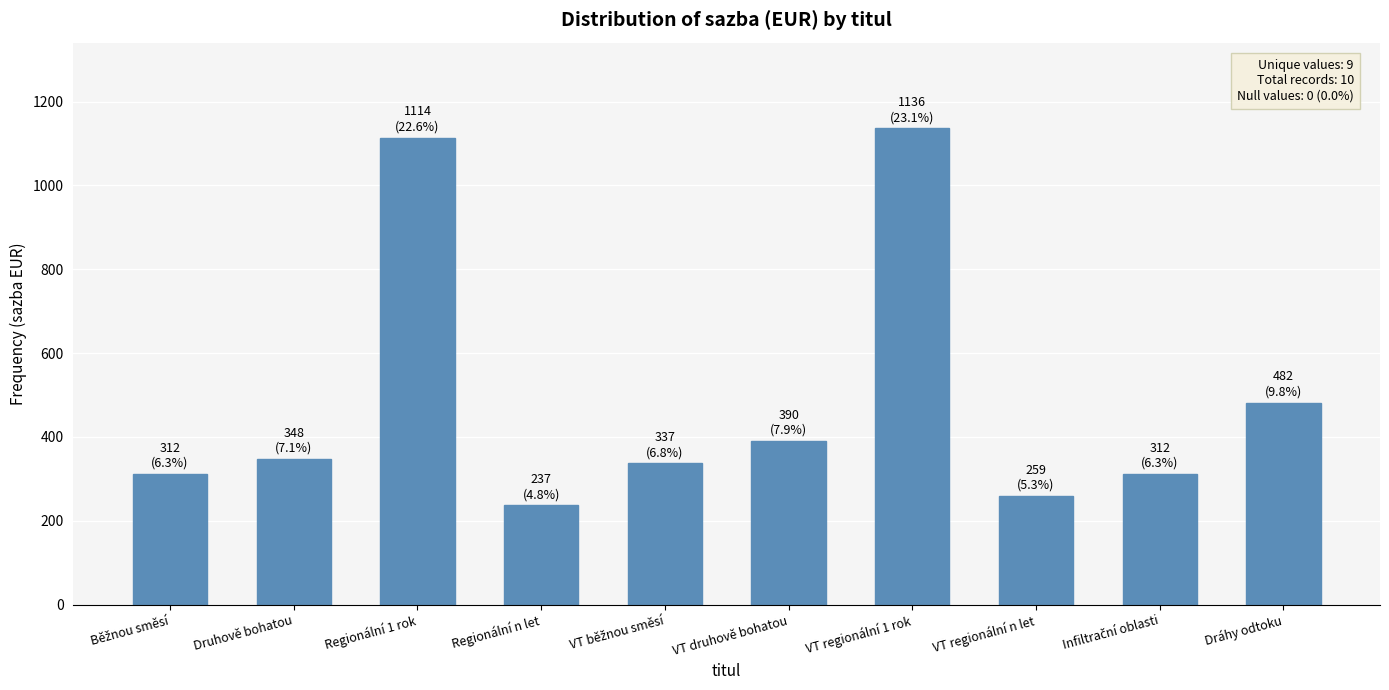

What is the difference between the maximum and minimum values?

899